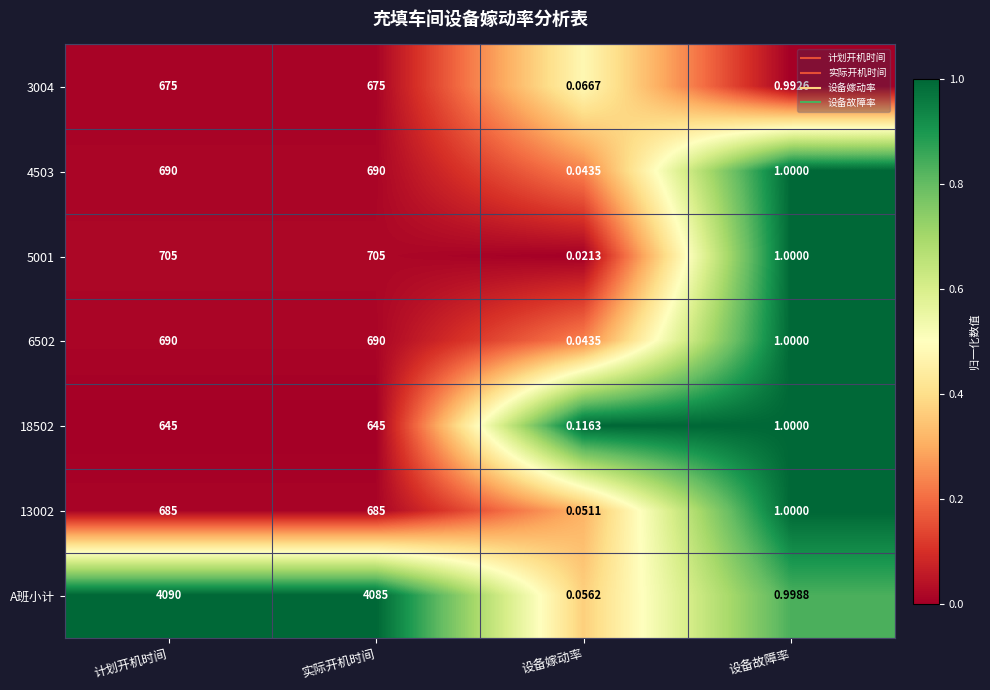

Which series has the widest spread of values?

A班小计